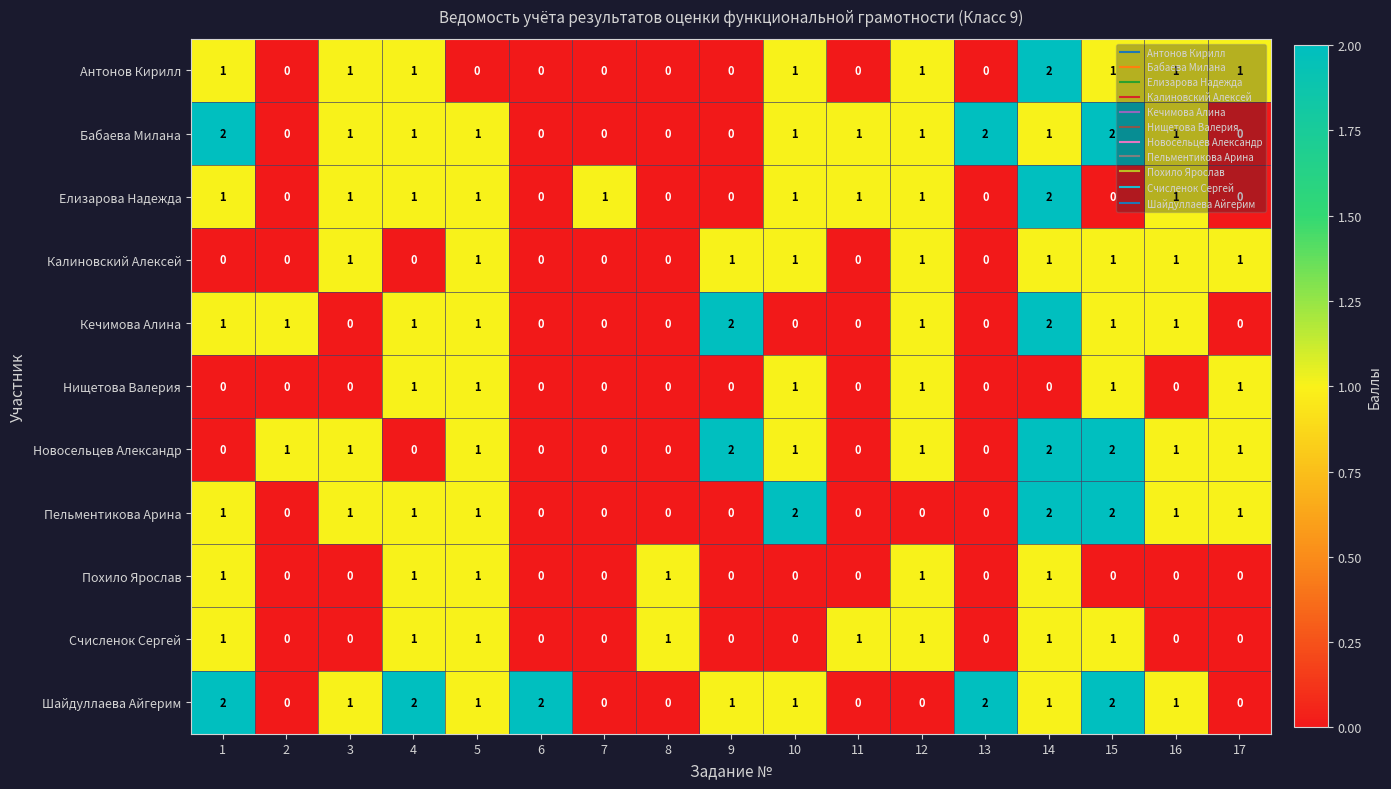

Which series changed the most between 10 and 13?

Пельментикова Арина